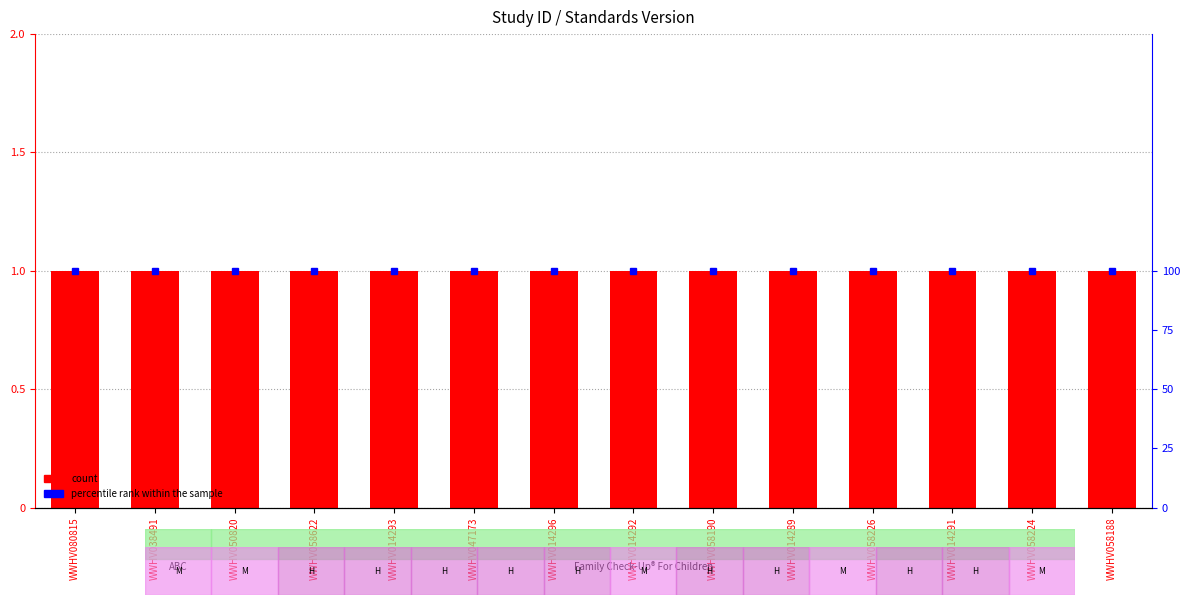

Is the value of percentile rank within the sample at WWHV080815 greater than the value of Standards Version at WWHV014289?

Yes